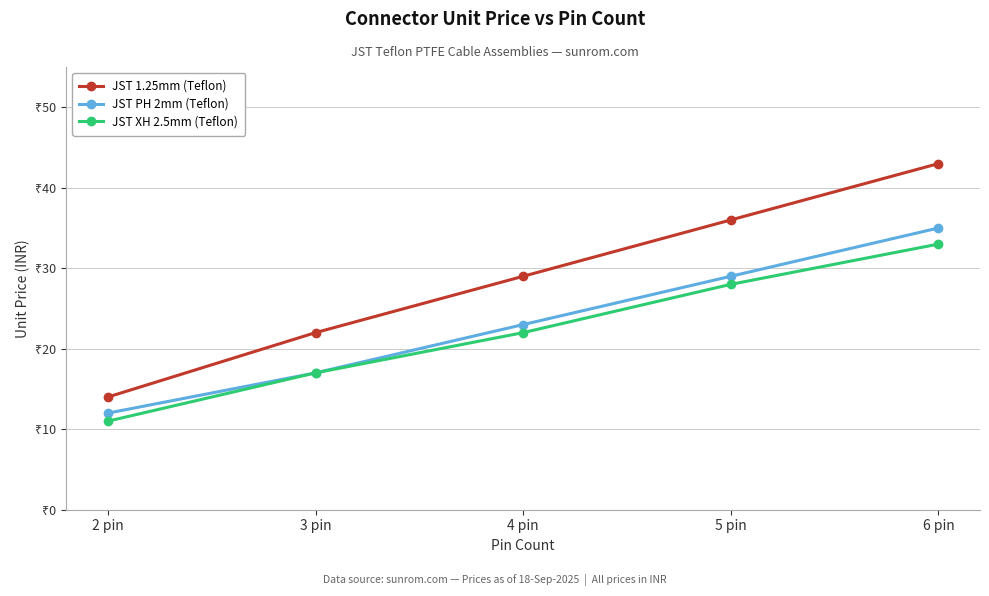

Which series has the largest total across all categories?

JST 1.25mm (Teflon)